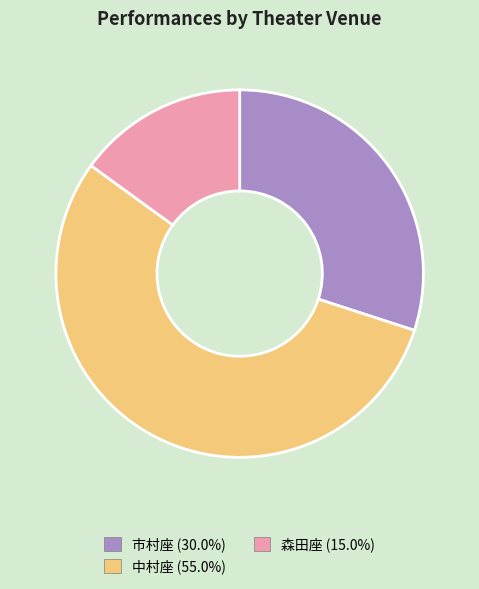

Approximately how many times larger is the value at 市村座 compared to 中村座?

0.5